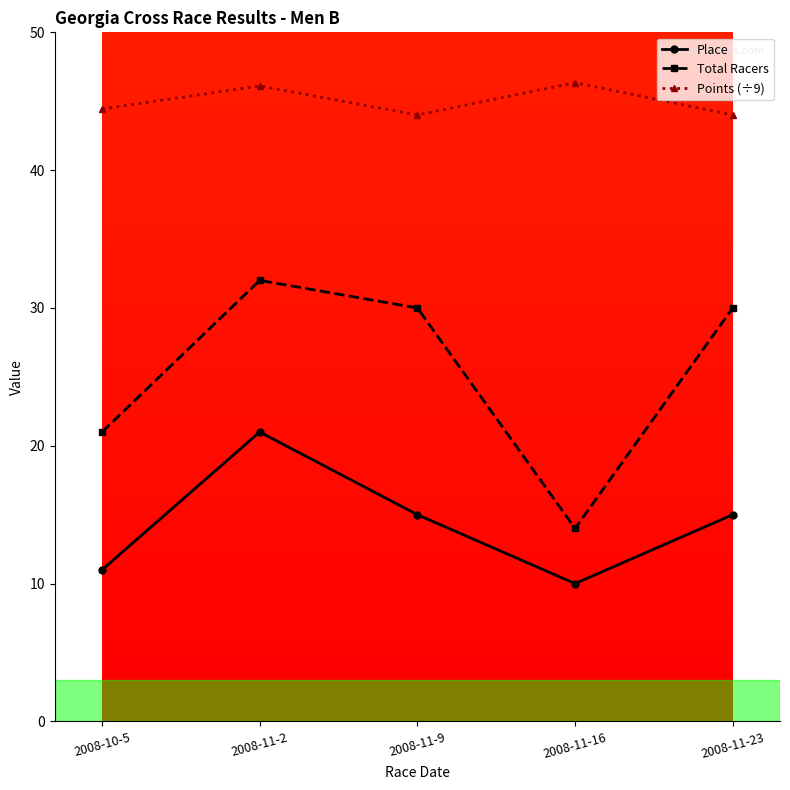

Where does the Total Racers series first go above 30?

2008-11-2